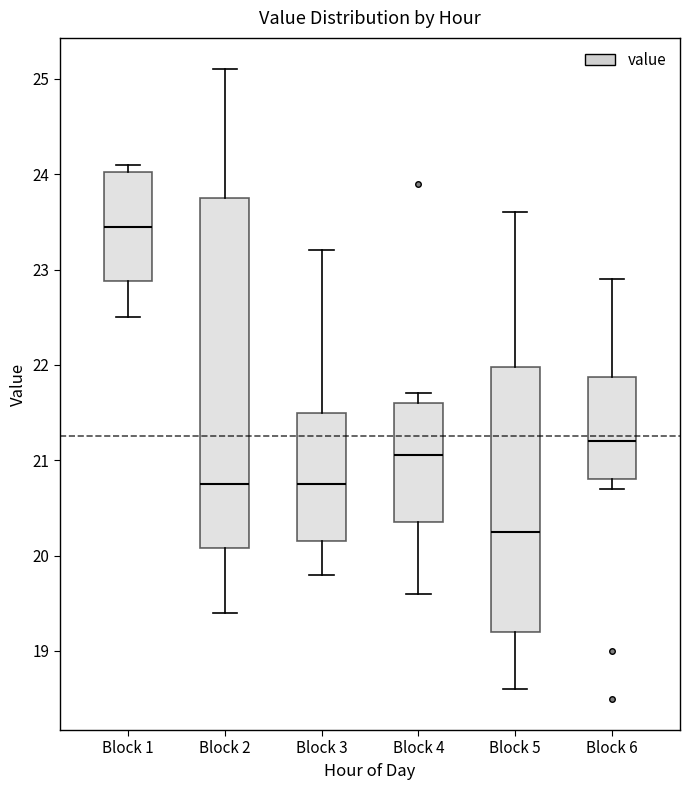

Where is the lower edge of the box for Block 6 on the y-axis? The values are not printed on the chart, so give them approximately, as read against the axis.

20.8